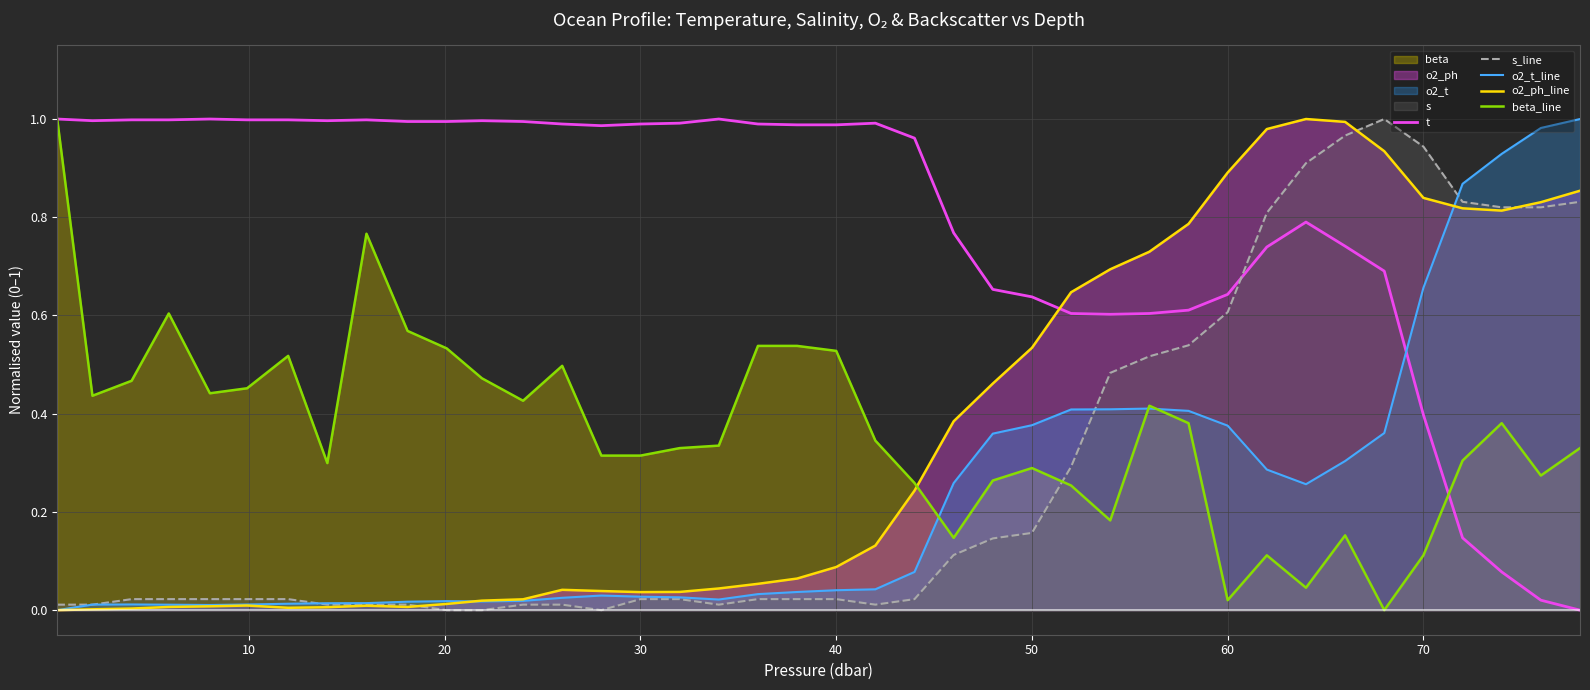

Which series has the largest total across all categories?

t